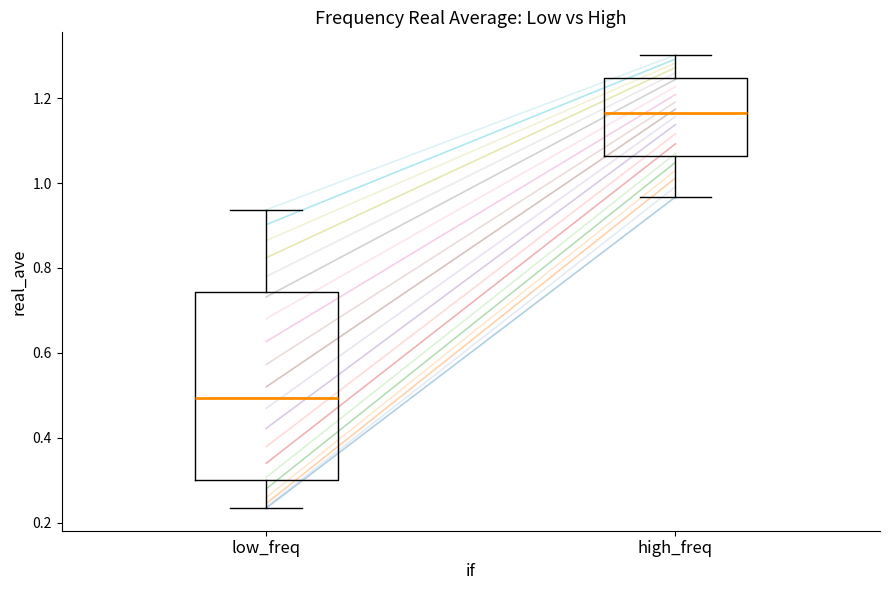

Which box has the lowest median line?

low_freq